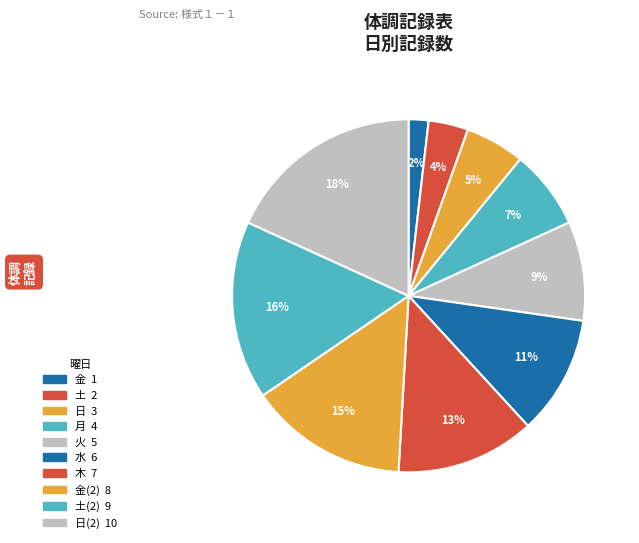

How many segments does this pie chart have?

10